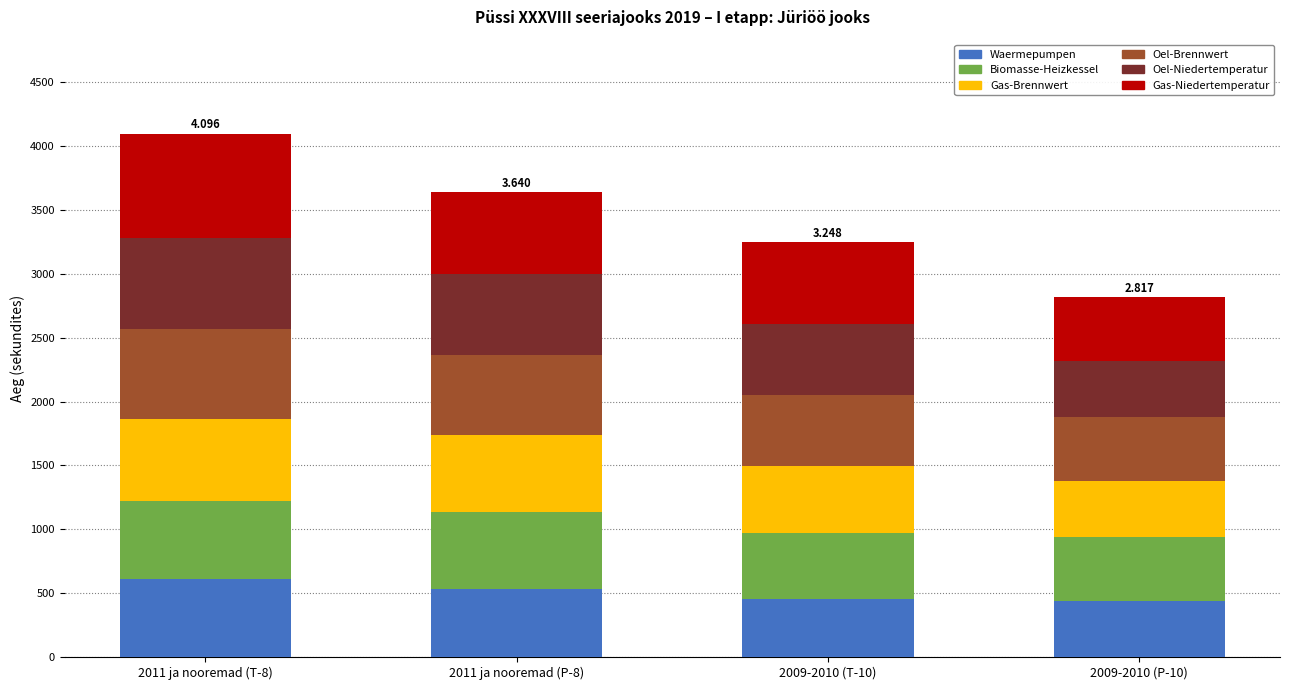

What is the difference between the maximum and minimum values in the Oel-Brennwert series?

206